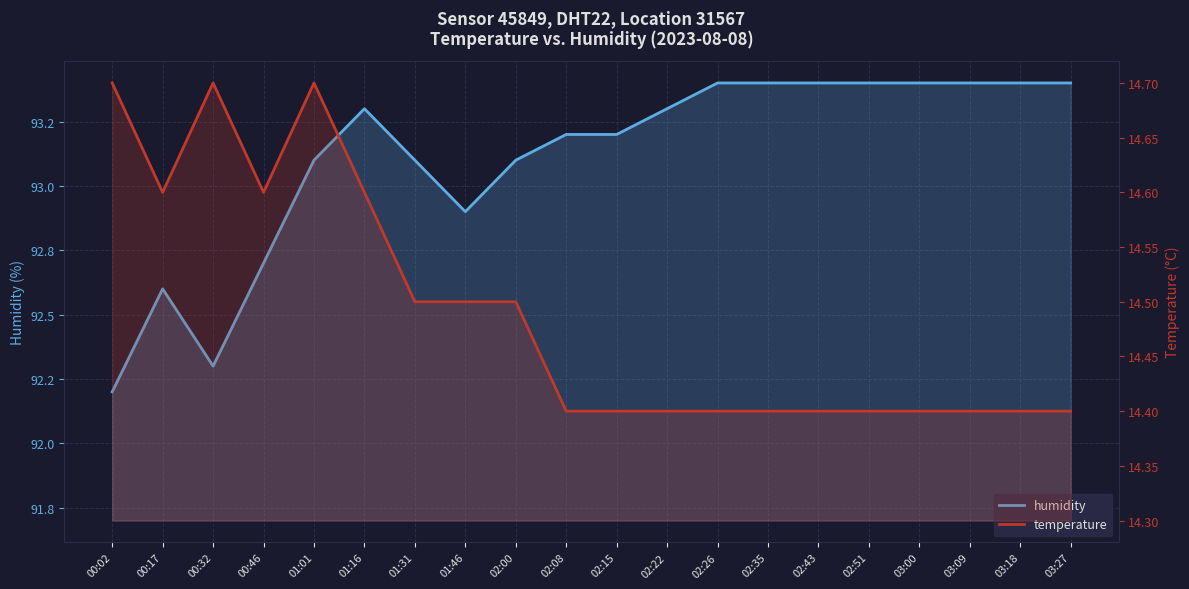

List the series in order of their overall mean, lowest first.

temperature, humidity